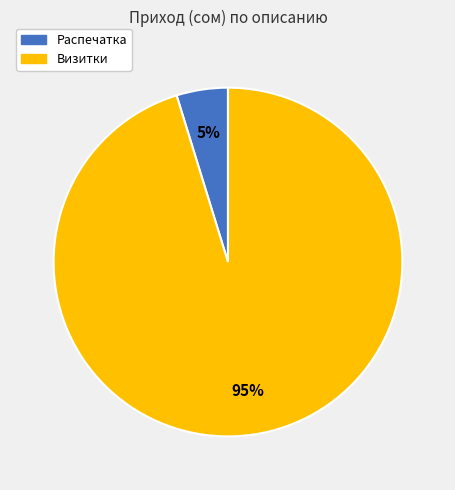

What is the ratio of the value at Распечатка to the value at Визитки?

0.1